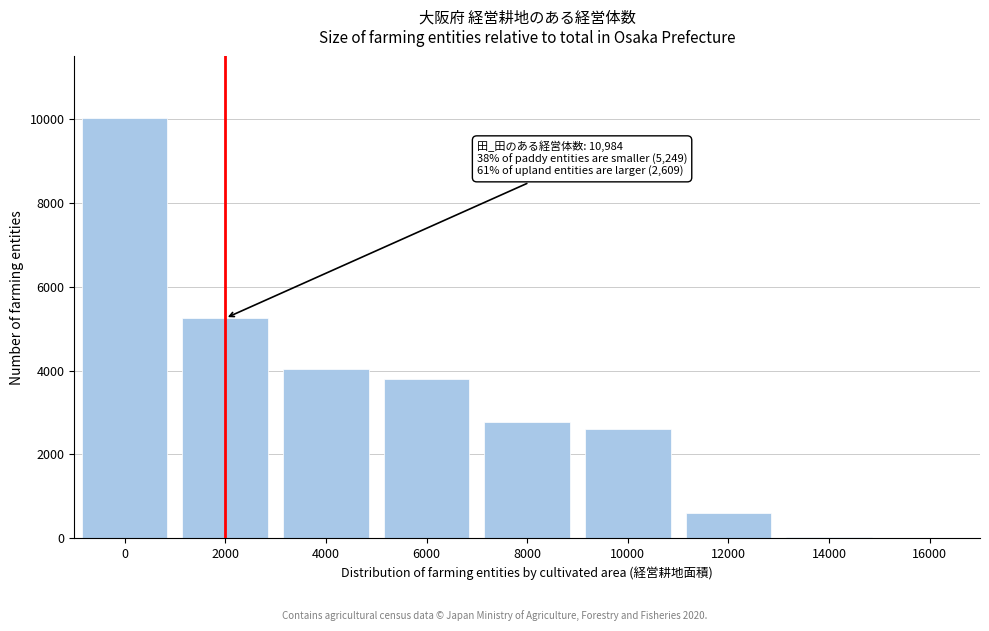

What is the ratio of the value at 8000 to the value at 0?

0.3